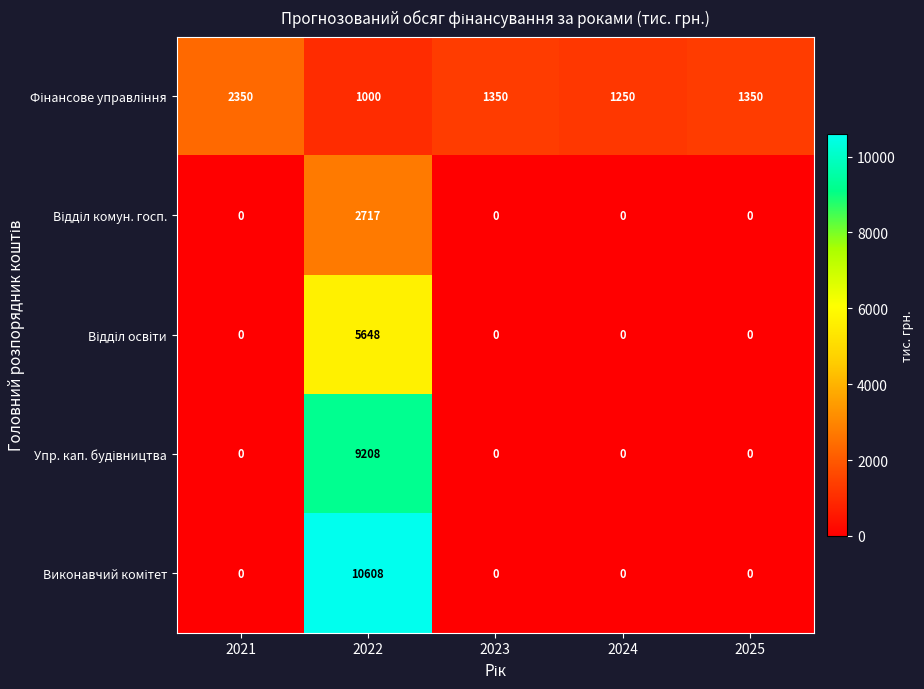

At which category does the chart reach its peak across all series?

2022